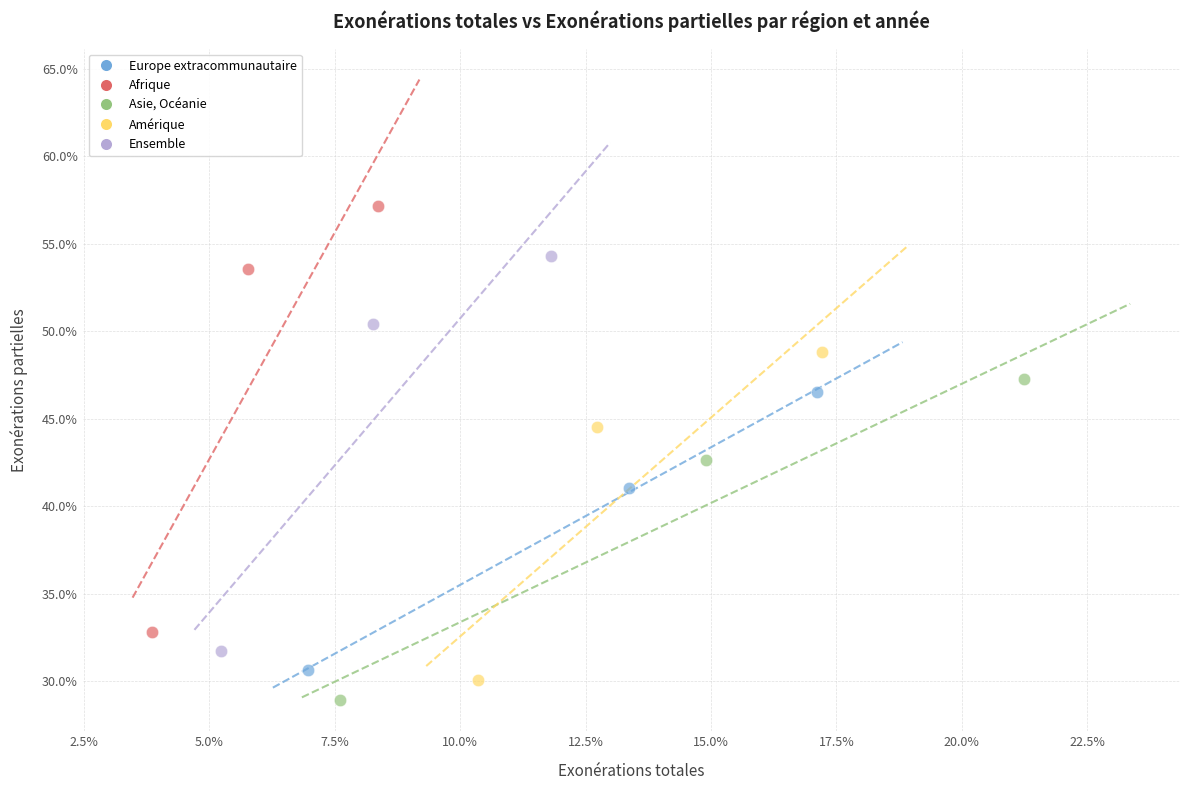

Which series contains the lowest Y value?

Asie, Océanie